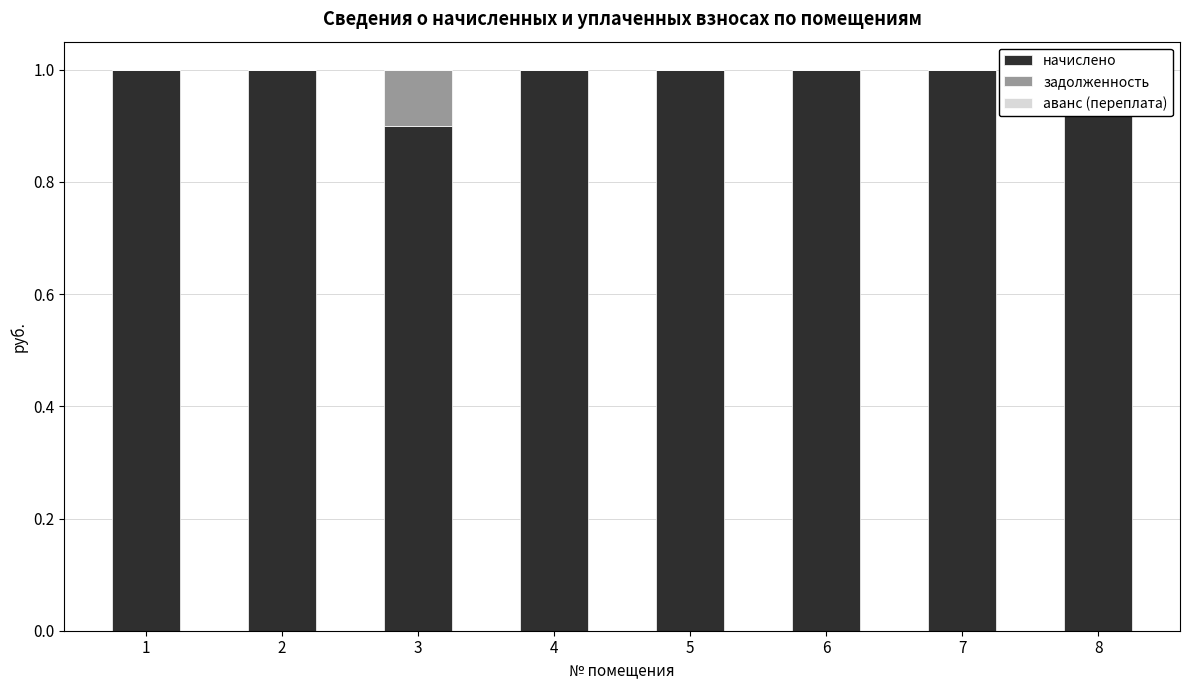

Rank the series at 4 from highest to lowest value.

начислено, задолженность, аванс (переплата)